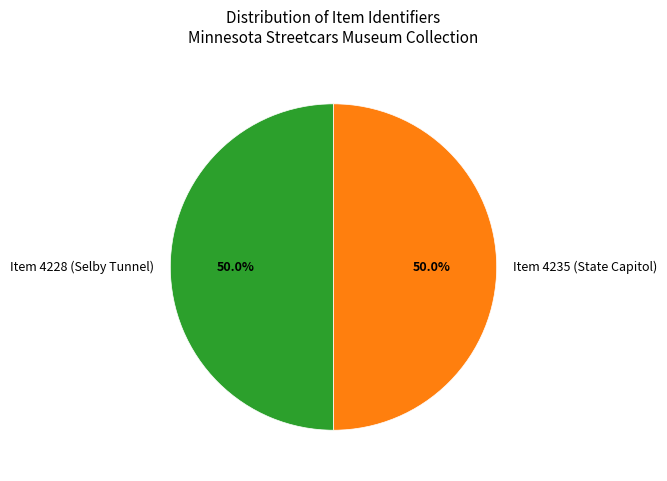

How much of the chart is everything except Item 4235 (State Capitol)?

50.0%